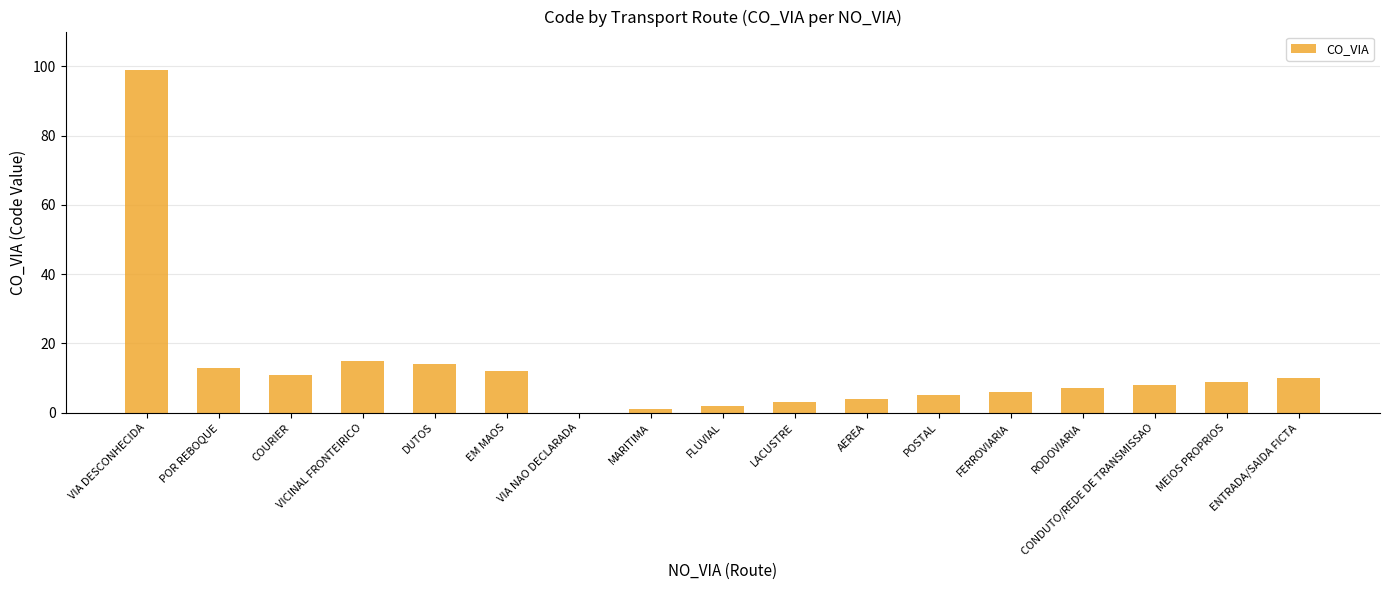

Where does the data first go above 8?

VIA DESCONHECIDA